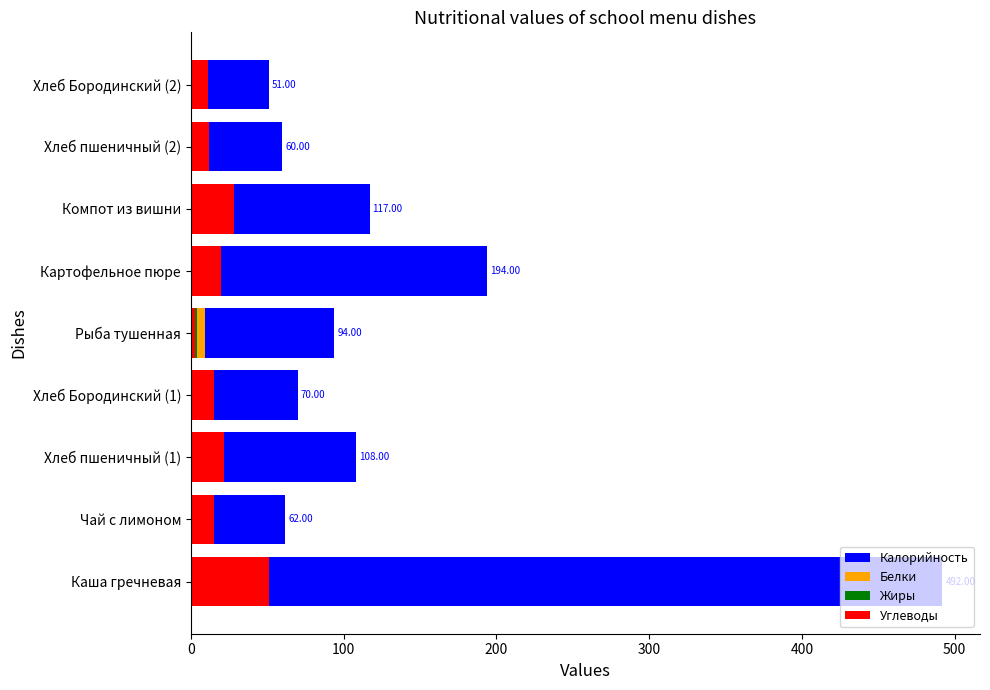

What is the minimum value for Углеводы?

3